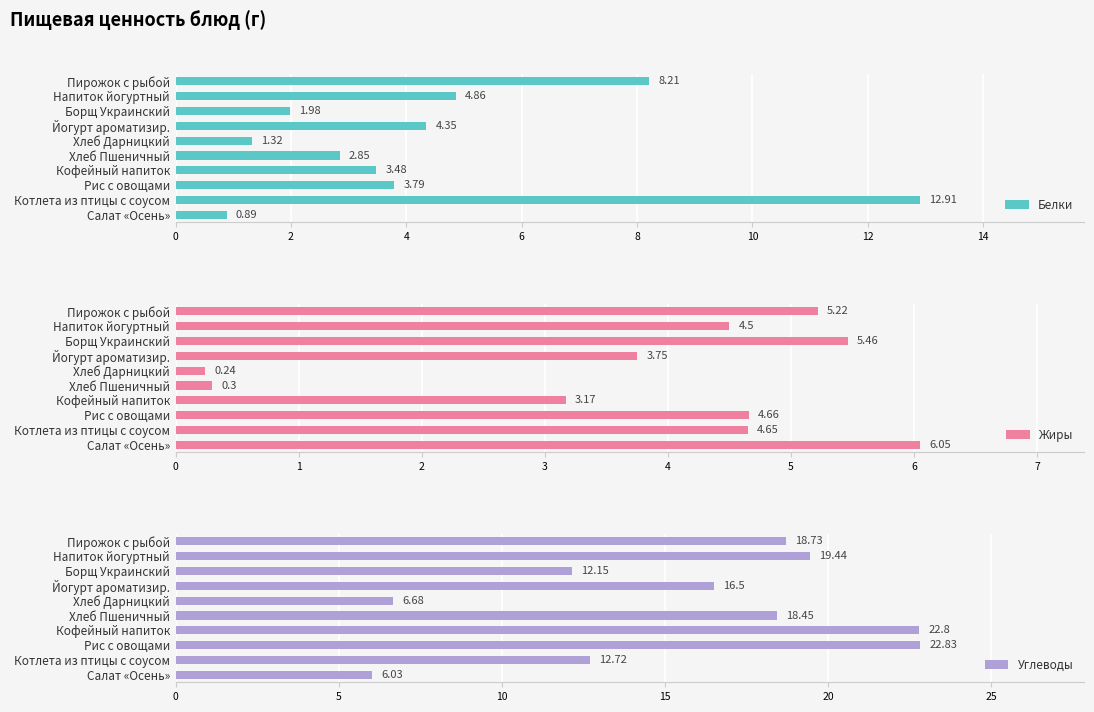

What is the sum of all Белки values?

44.6